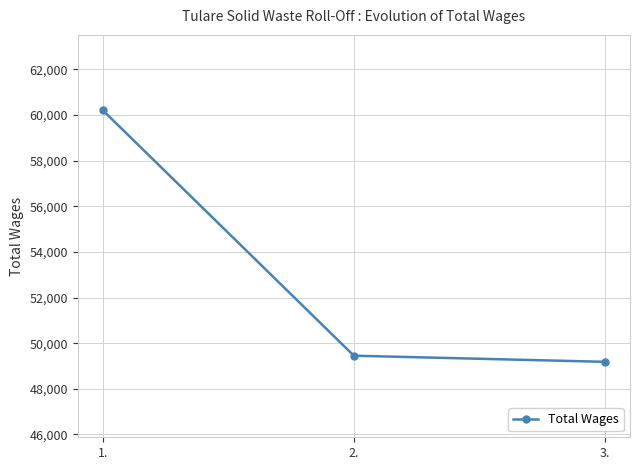

How many lines are shown in the chart?

1